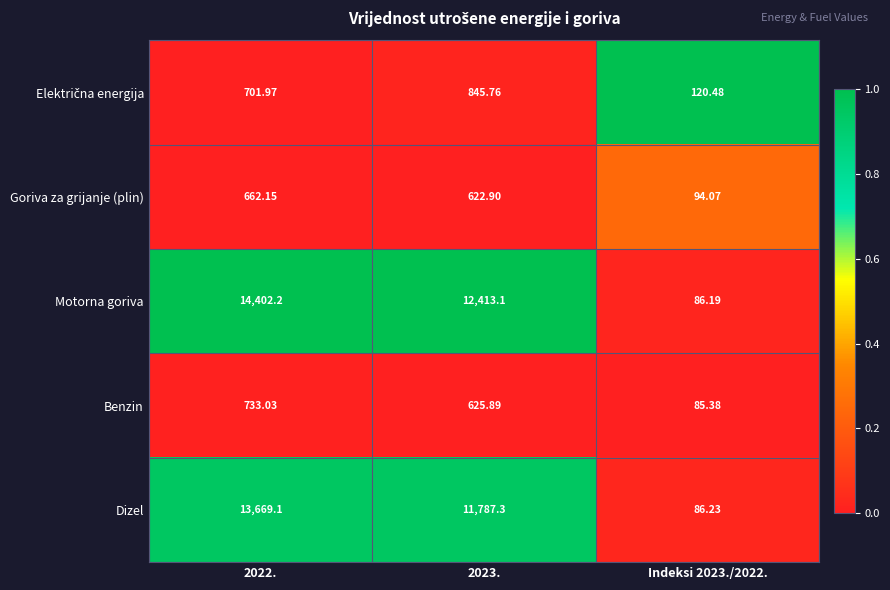

Is the value of Dizel at 2023. greater than the value of Benzin at 2022.?

Yes